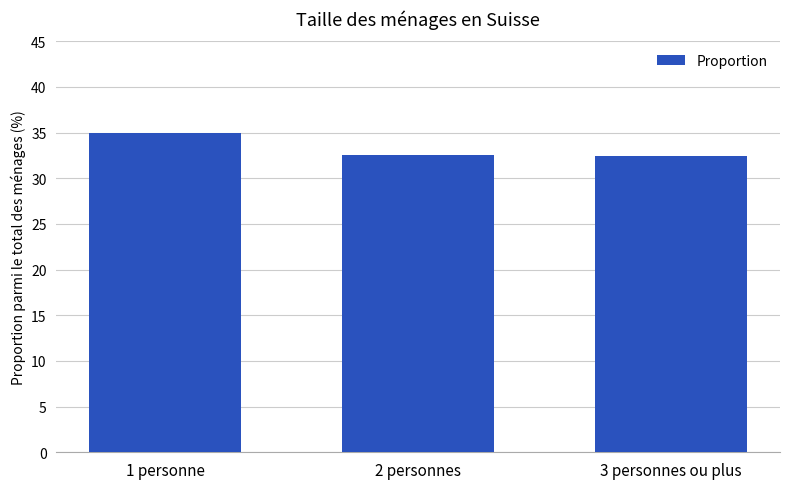

How many data points does each series have?

3